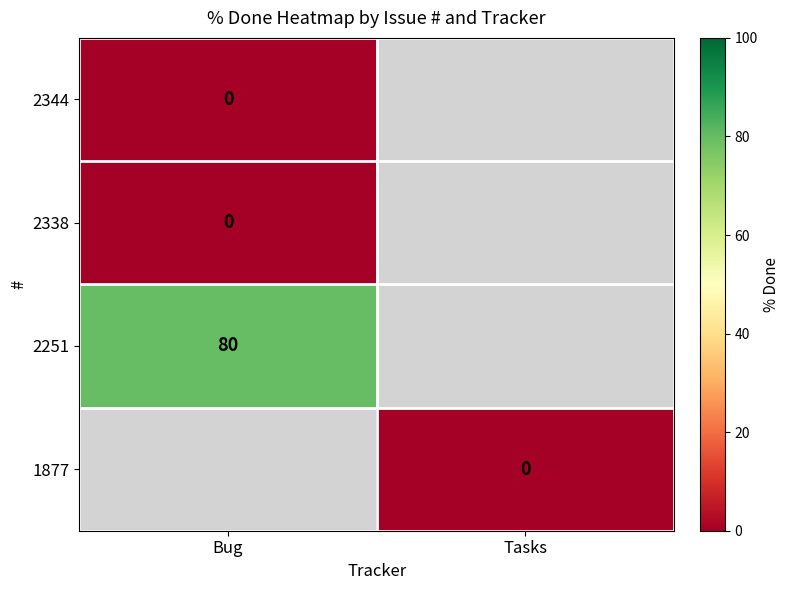

True or false: 2251 has a value of 80 at Bug.

True